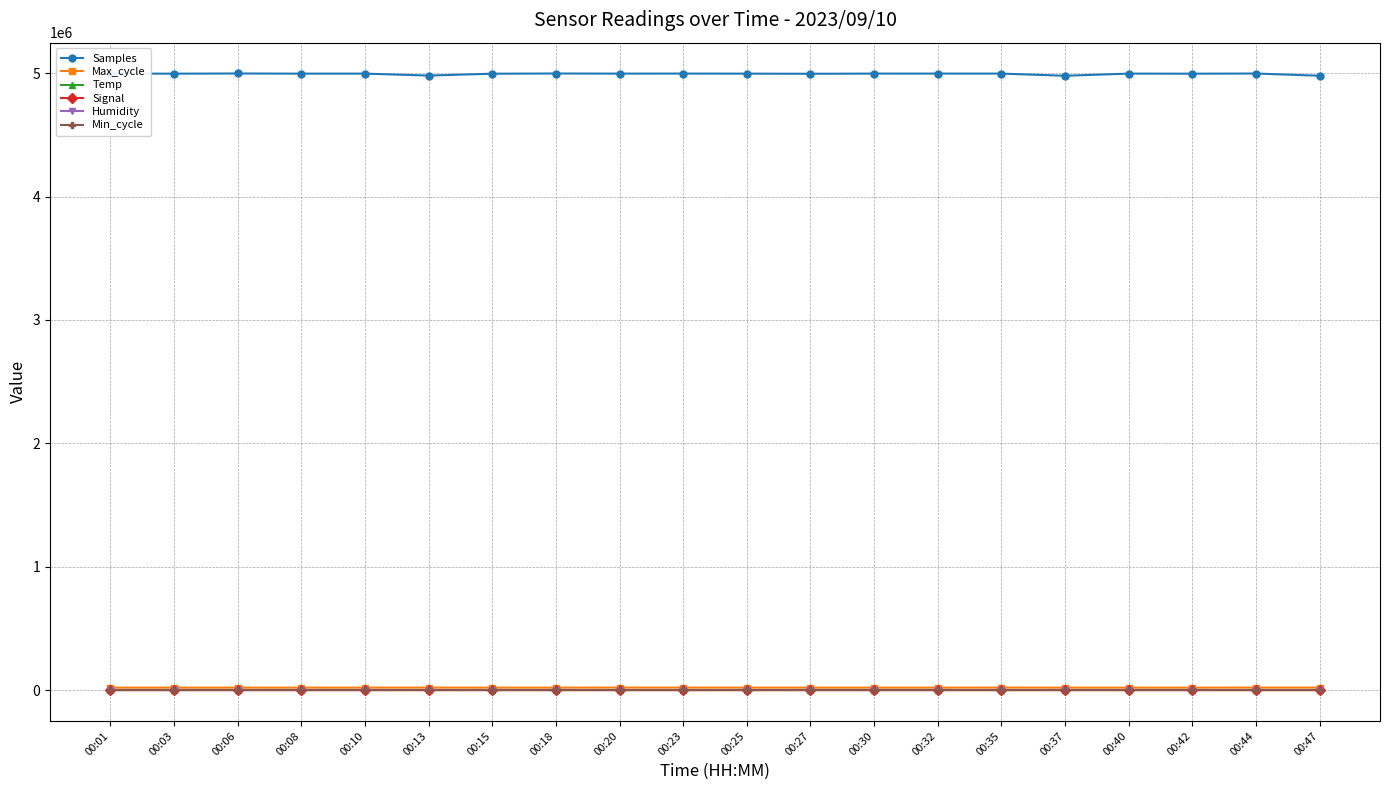

Which series has the widest spread of values?

Samples